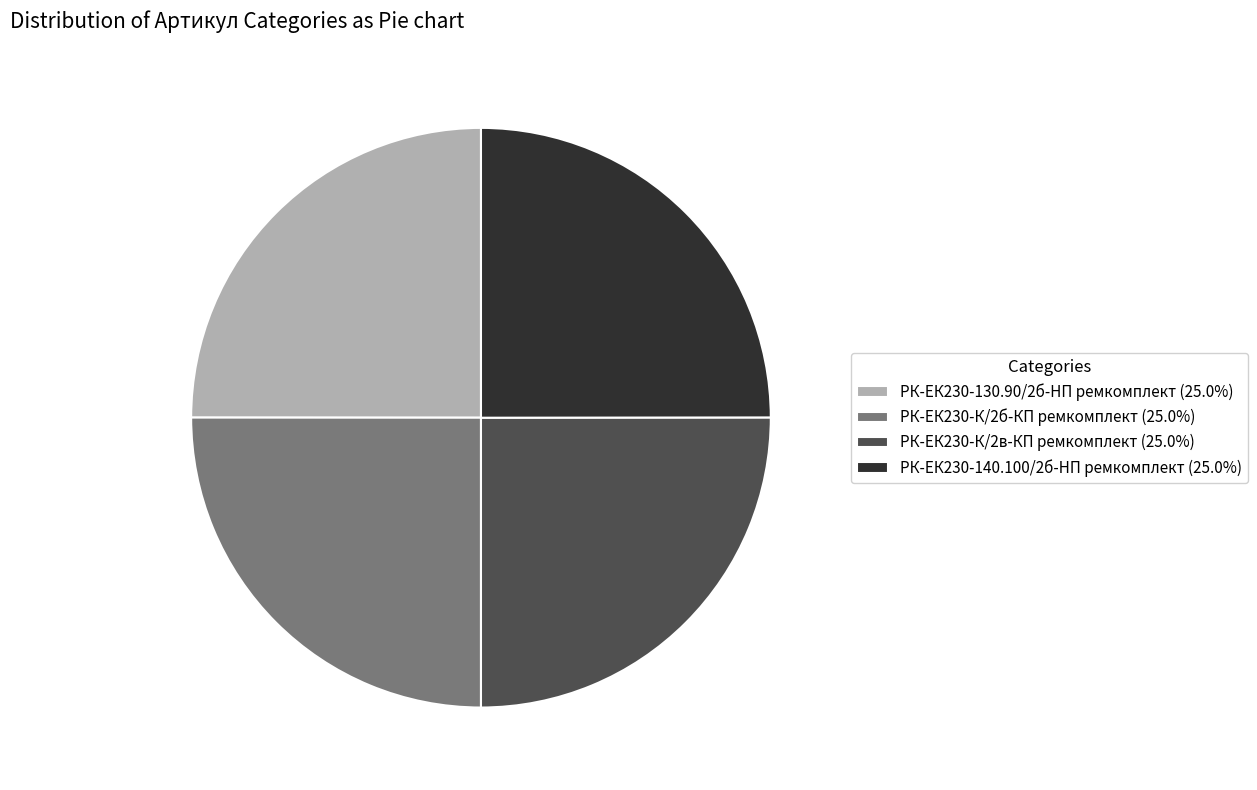

How many segments does this pie chart have?

4